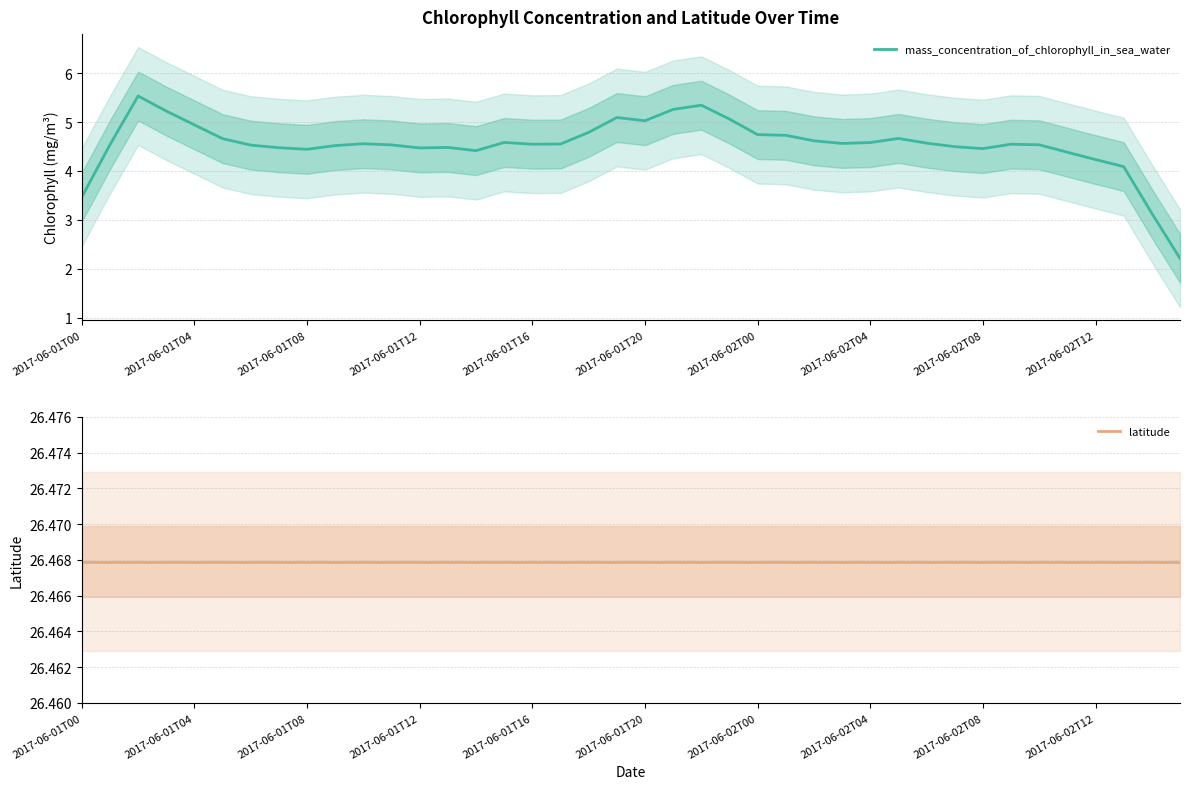

Is it true that mass_concentration_of_chlorophyll_in_sea_water equals 7.0 at 2017-06-01T04?

False